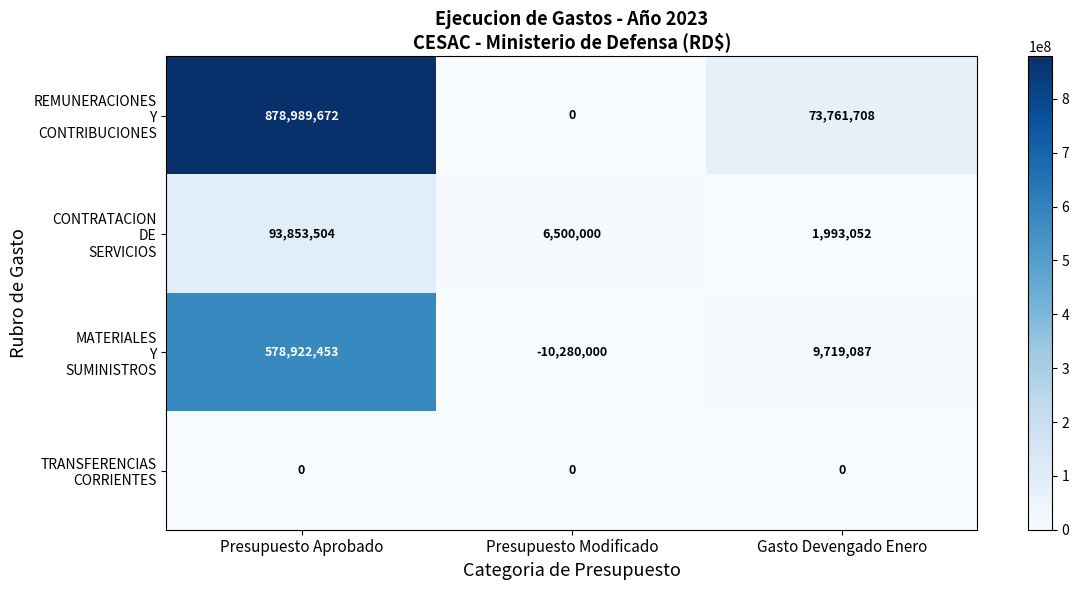

What is the difference between the highest and lowest values at Gasto Devengado Enero?

73761708